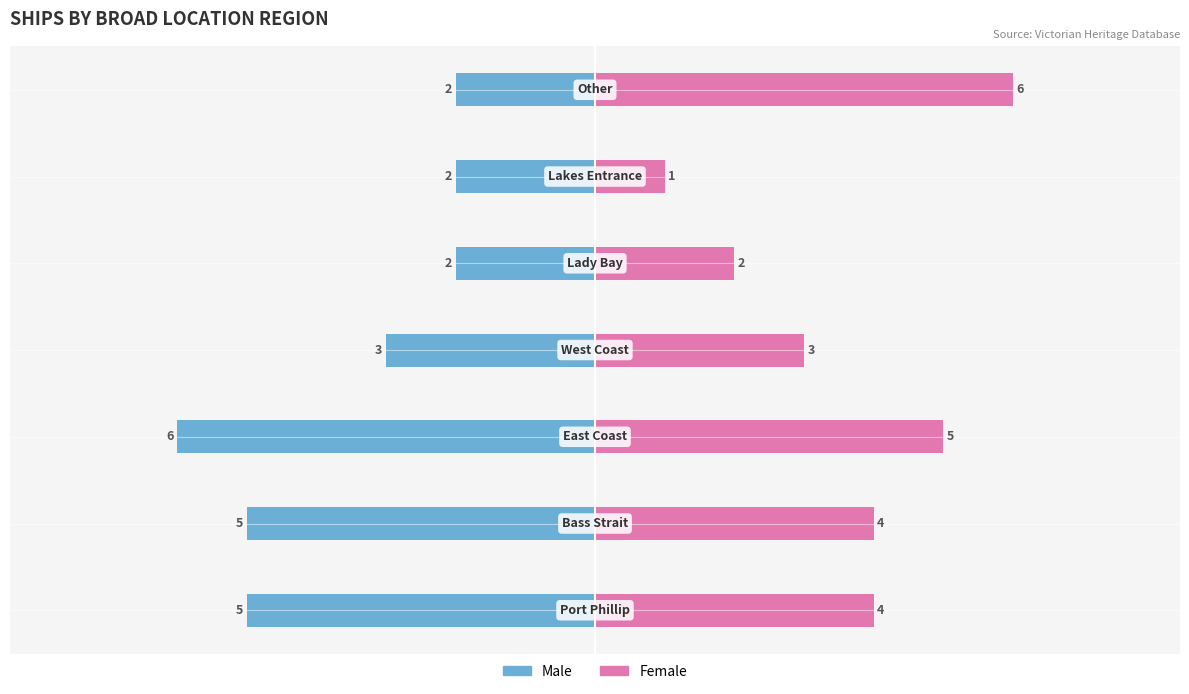

How many values in the Female series are below 4?

3